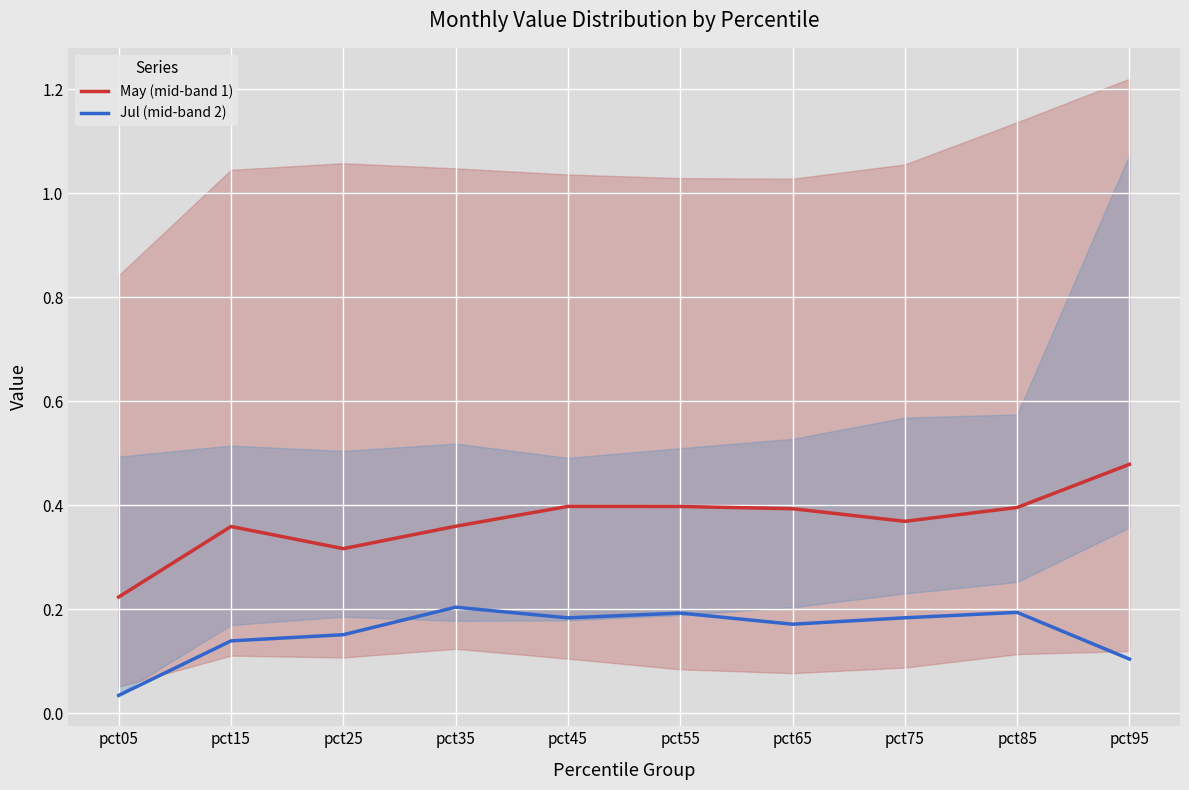

Which series has the largest range (max minus min)?

May (mid-band 1)